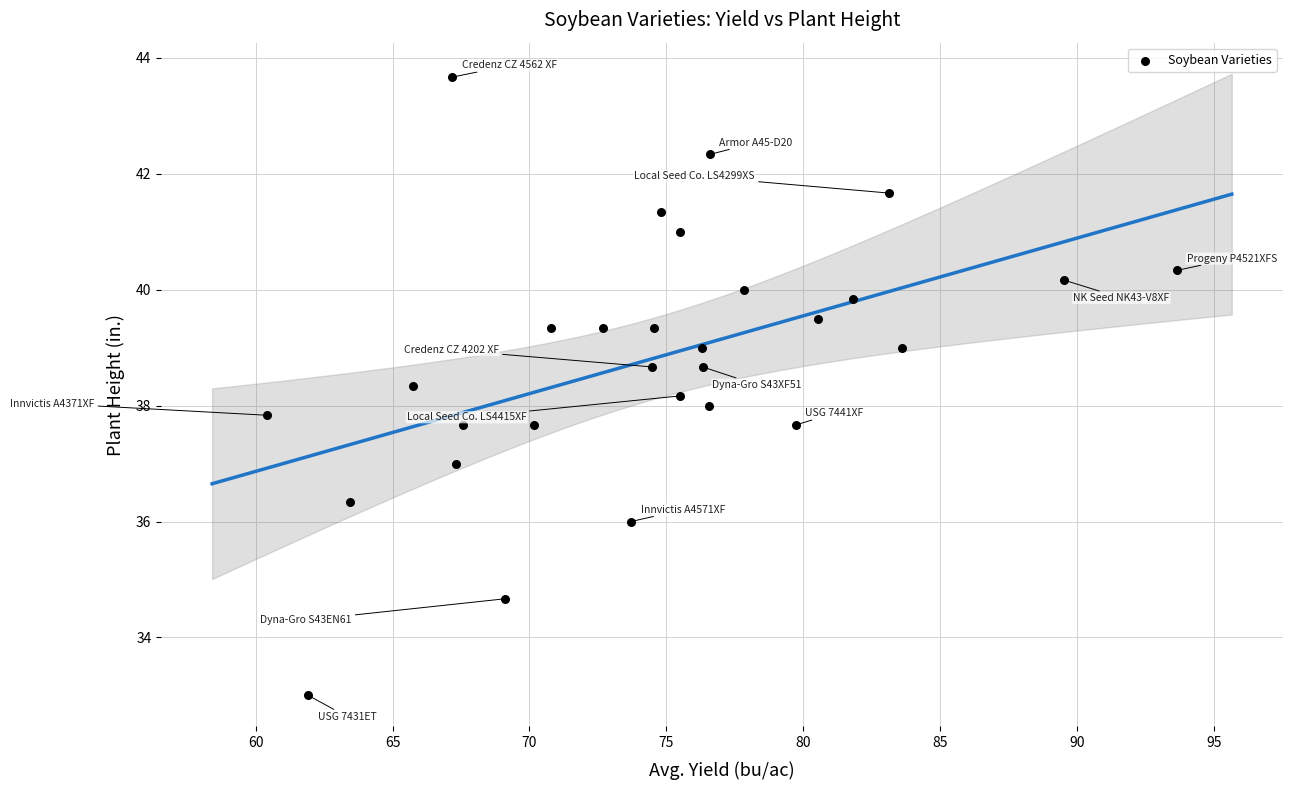

What is the range of Y values (max minus min)?

10.7